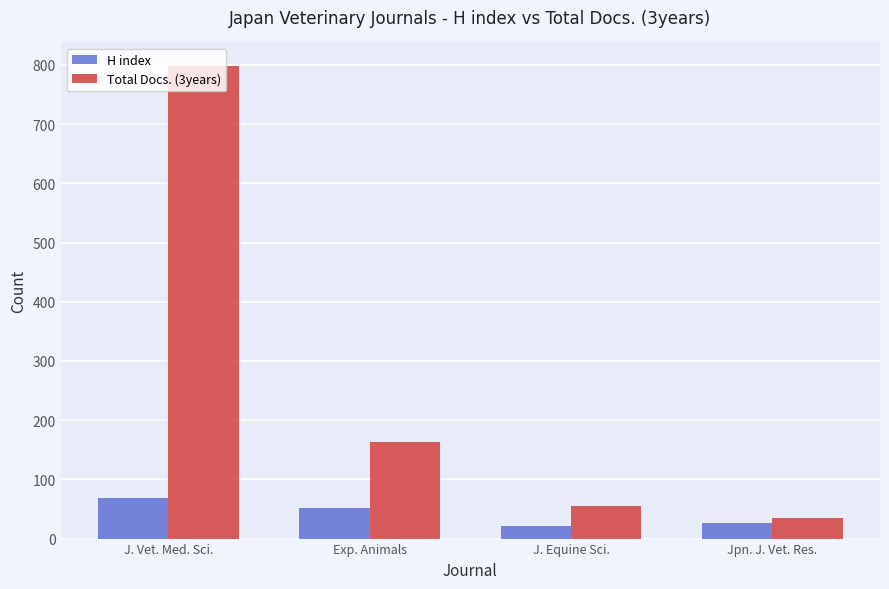

How many groups of bars are there?

4